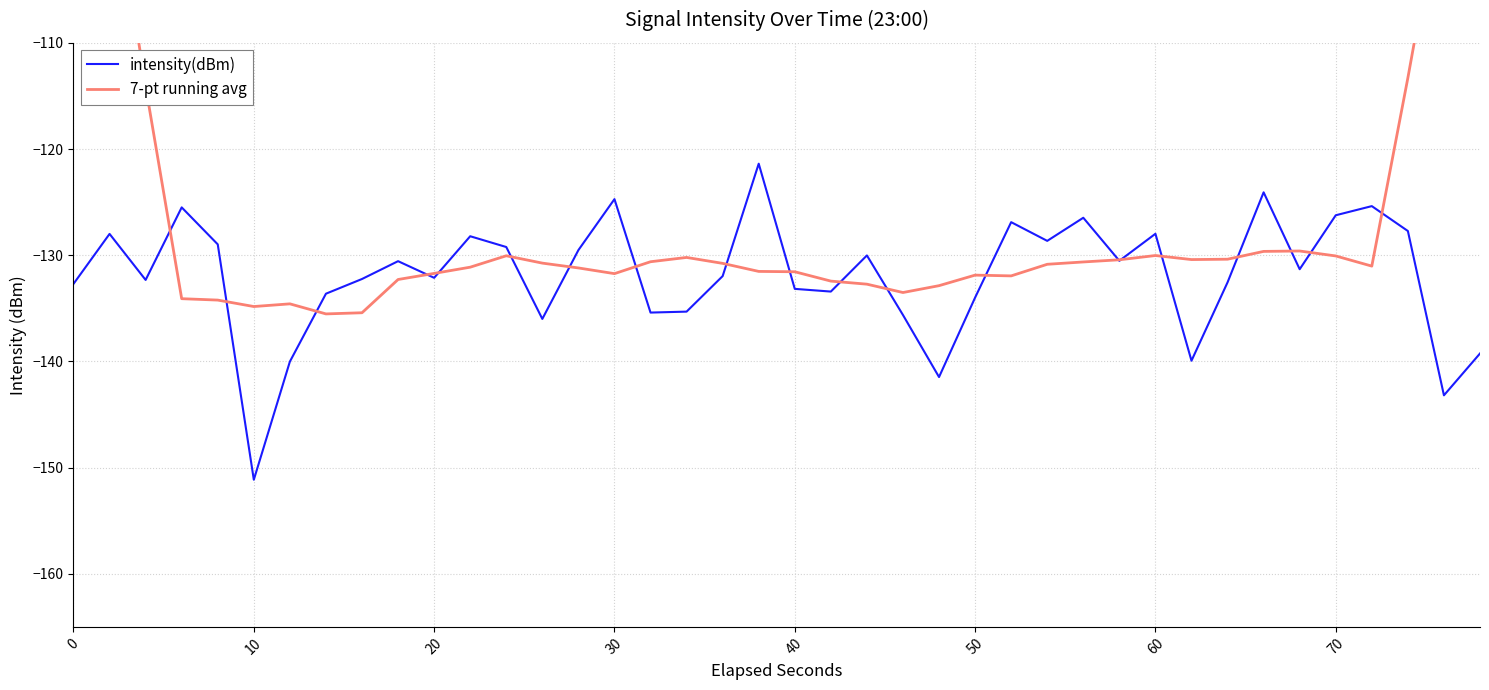

What is the minimum value for intensity(dBm)?

-151.1